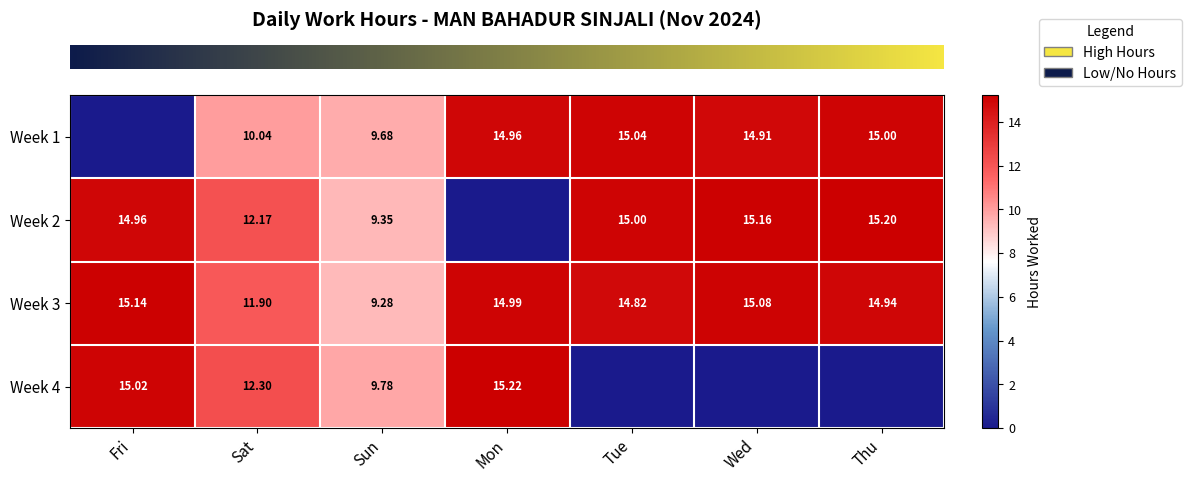

What is the greatest value displayed?

15.2